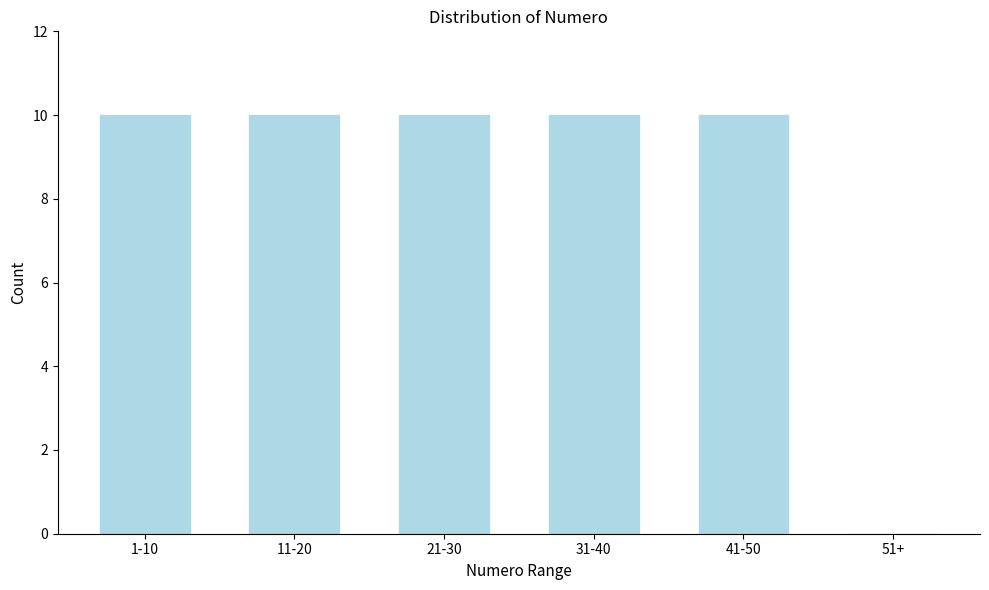

Reading right to left, list all the values displayed in this chart.

51+=0	41-50=10	31-40=10	21-30=10	11-20=10	1-10=10